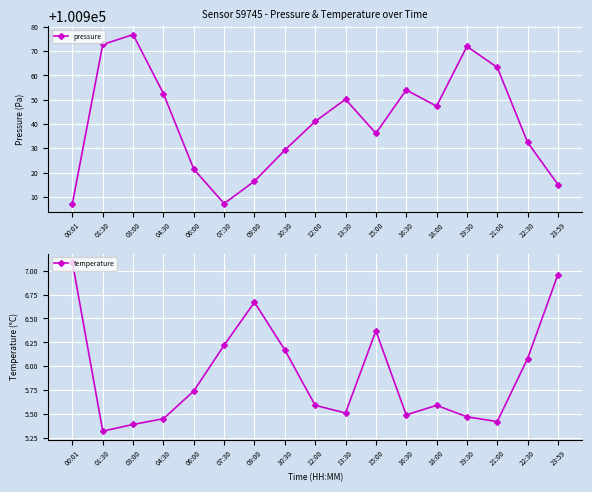

What value does the pressure series have at 19:30?

100971.9